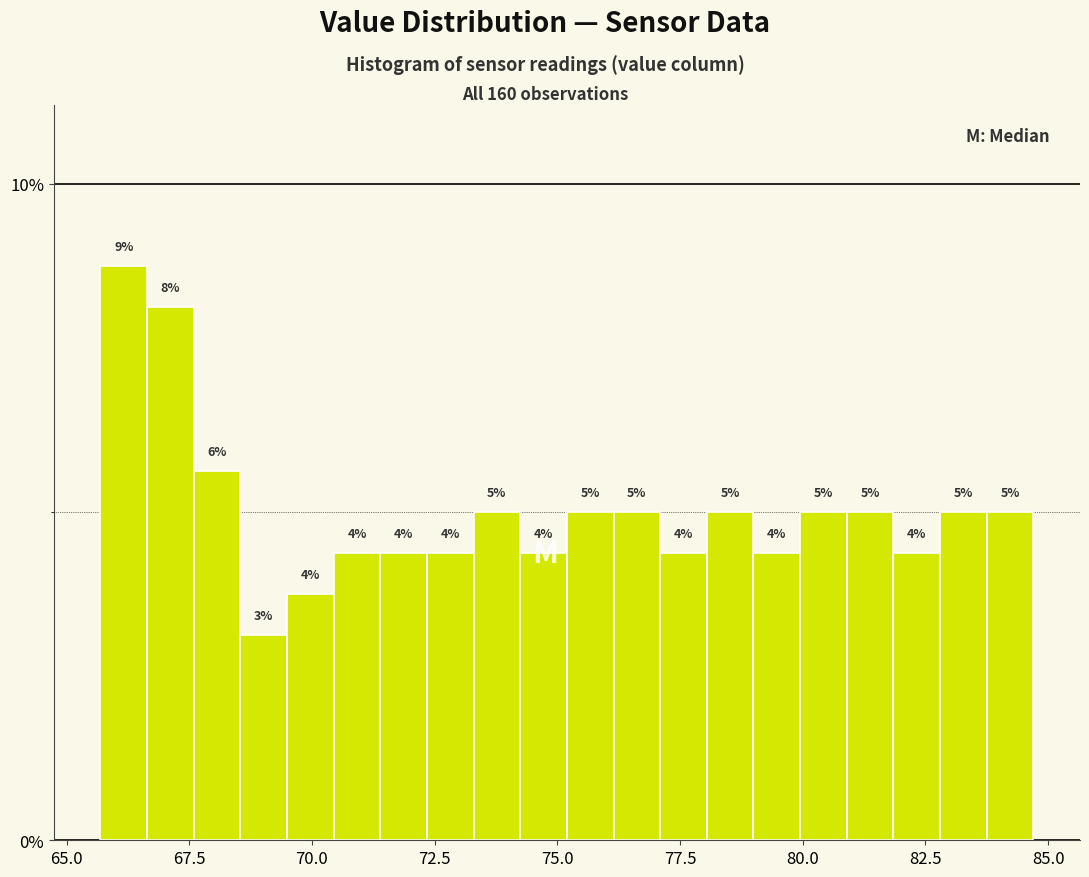

Read against the x-axis, roughly where is the centre of the tallest bar?

66.0